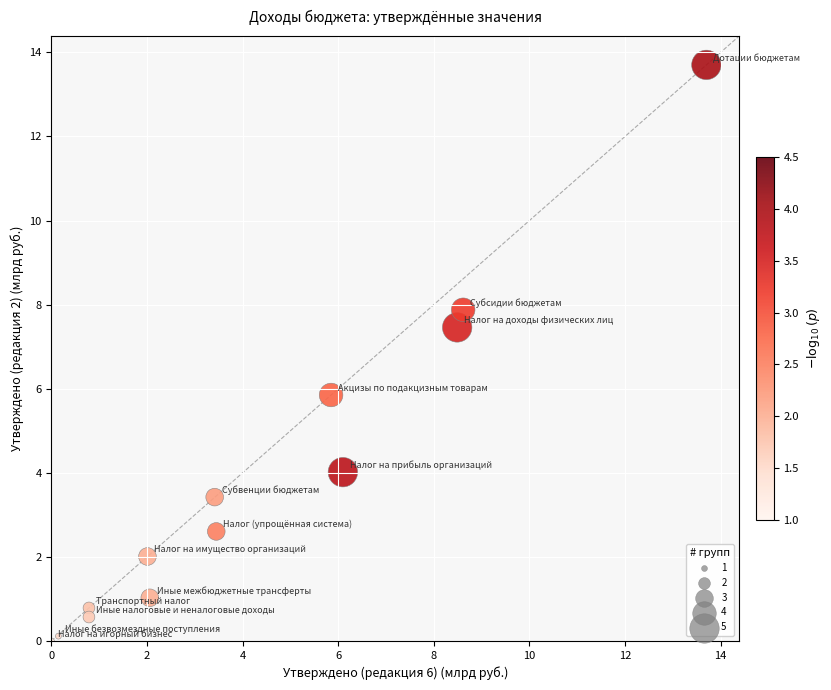

What Y value in the scatter plot is closest to 6?

5.9